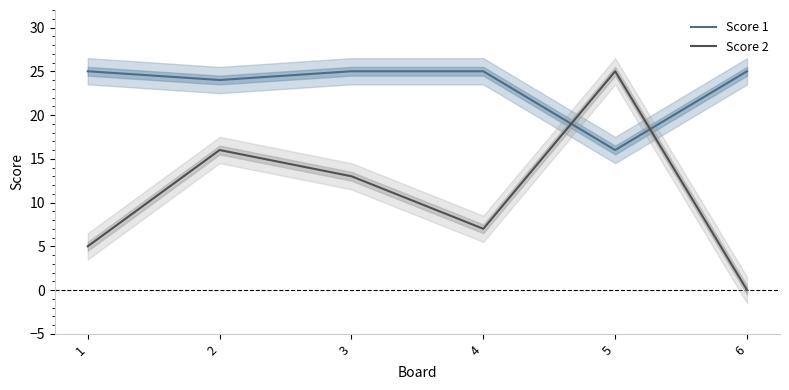

Which series has the largest total across all categories?

Score 1